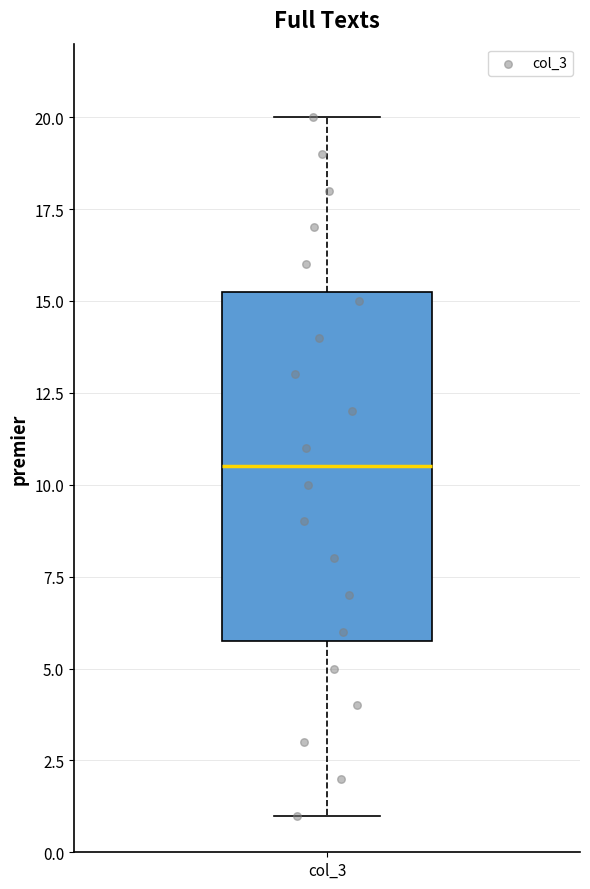

Read this box plot against the y-axis: the position of the median line, the range covered by the box, and the ends of both whiskers. The values are not printed on the chart, so give them approximately, as read against the axis.

median 10.5, box 6.0 to 15.5, whiskers 1.0 to 20.0